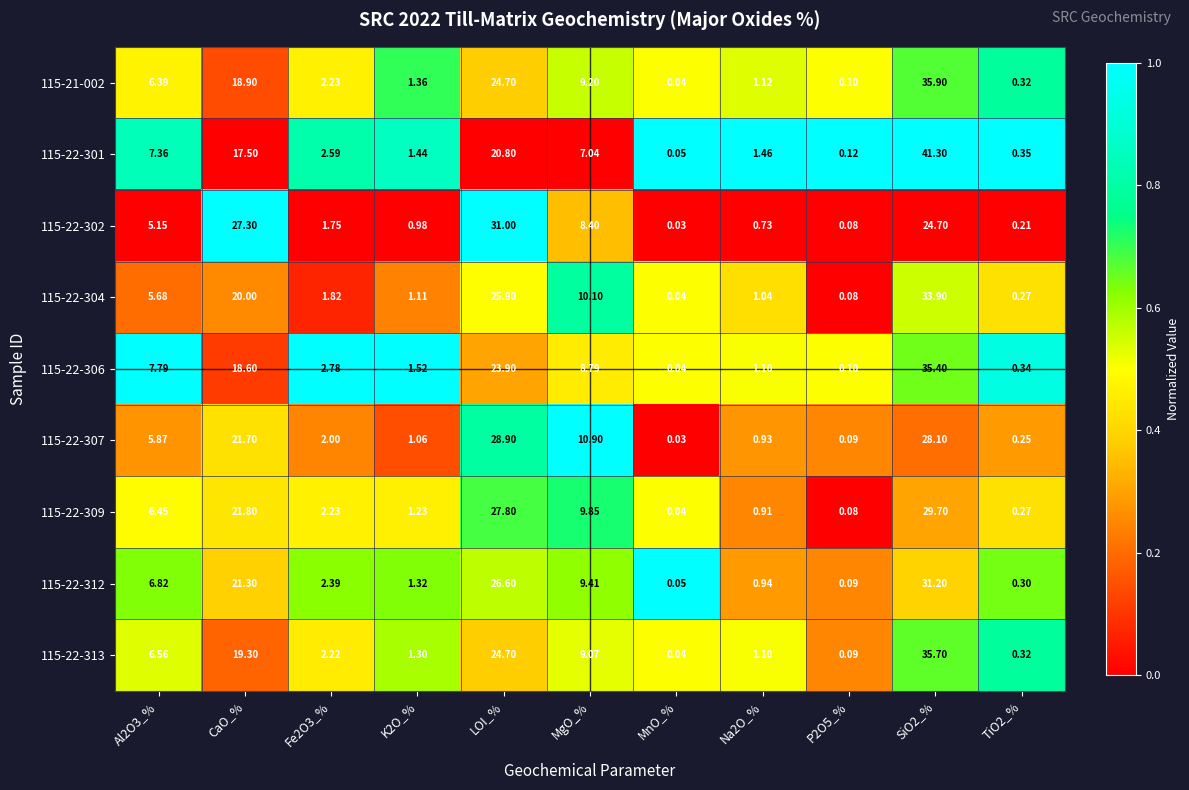

Which category has the lowest value in the 115-22-313 series?

MnO_%